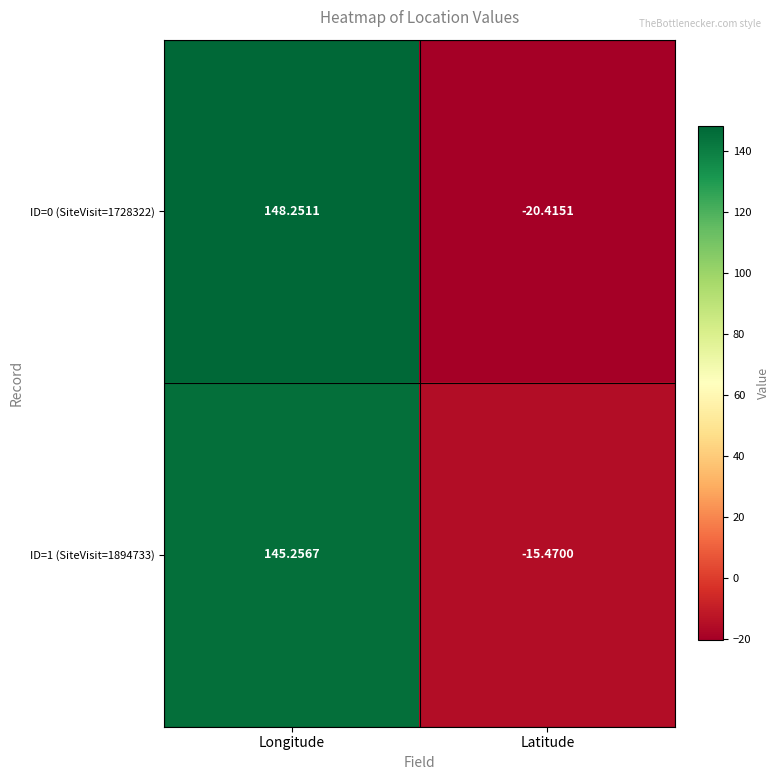

At which label does ID=1 (SiteVisit=1894733) reach its minimum?

Latitude